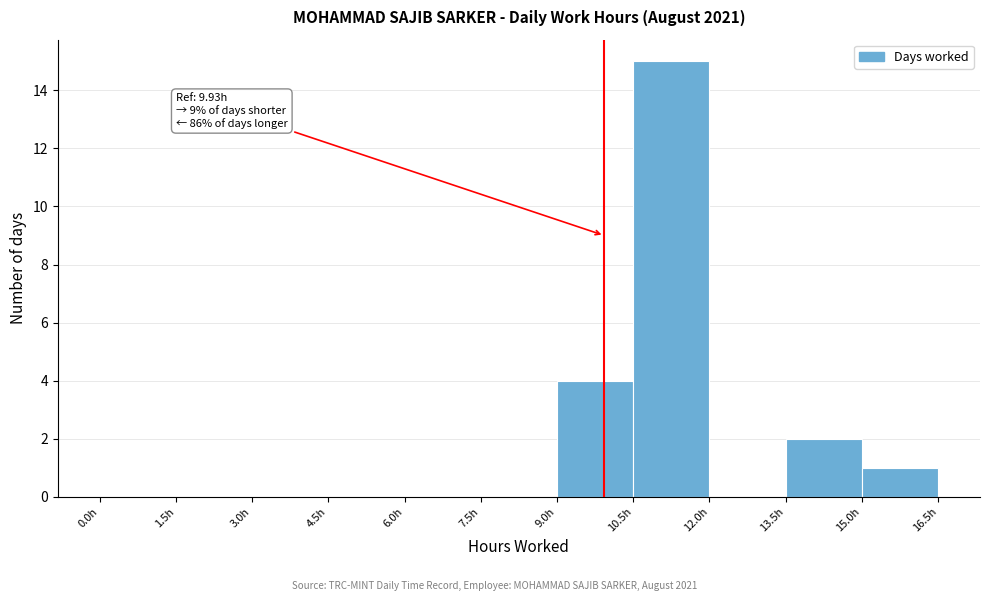

Which range on the x-axis has the tallest bar?

10.5 to 12.0